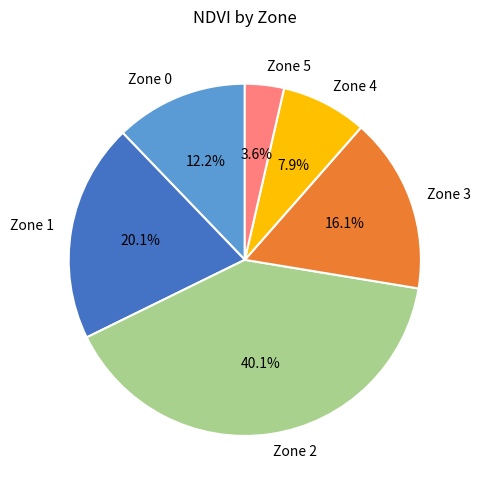

Between Zone 2 and Zone 3, which is larger?

Zone 2